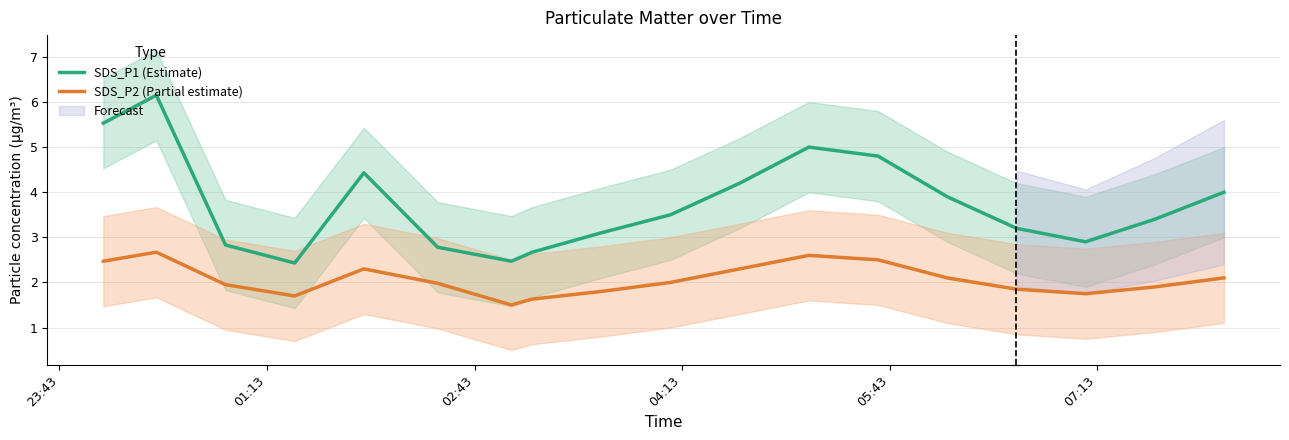

What is the maximum value for SDS_P1 (Estimate)?

6.2